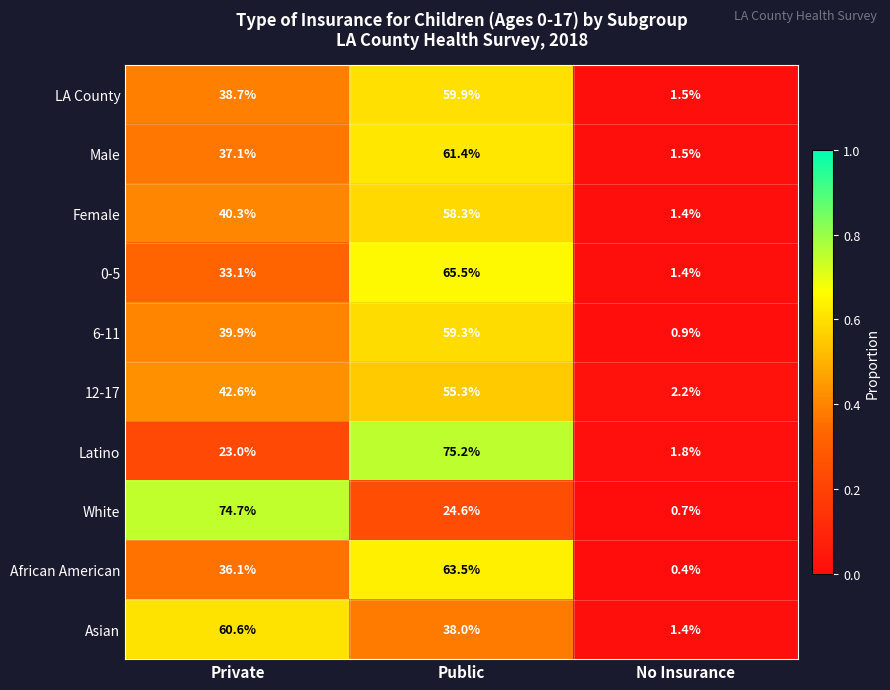

What is the sum of all Asian values?

100.0